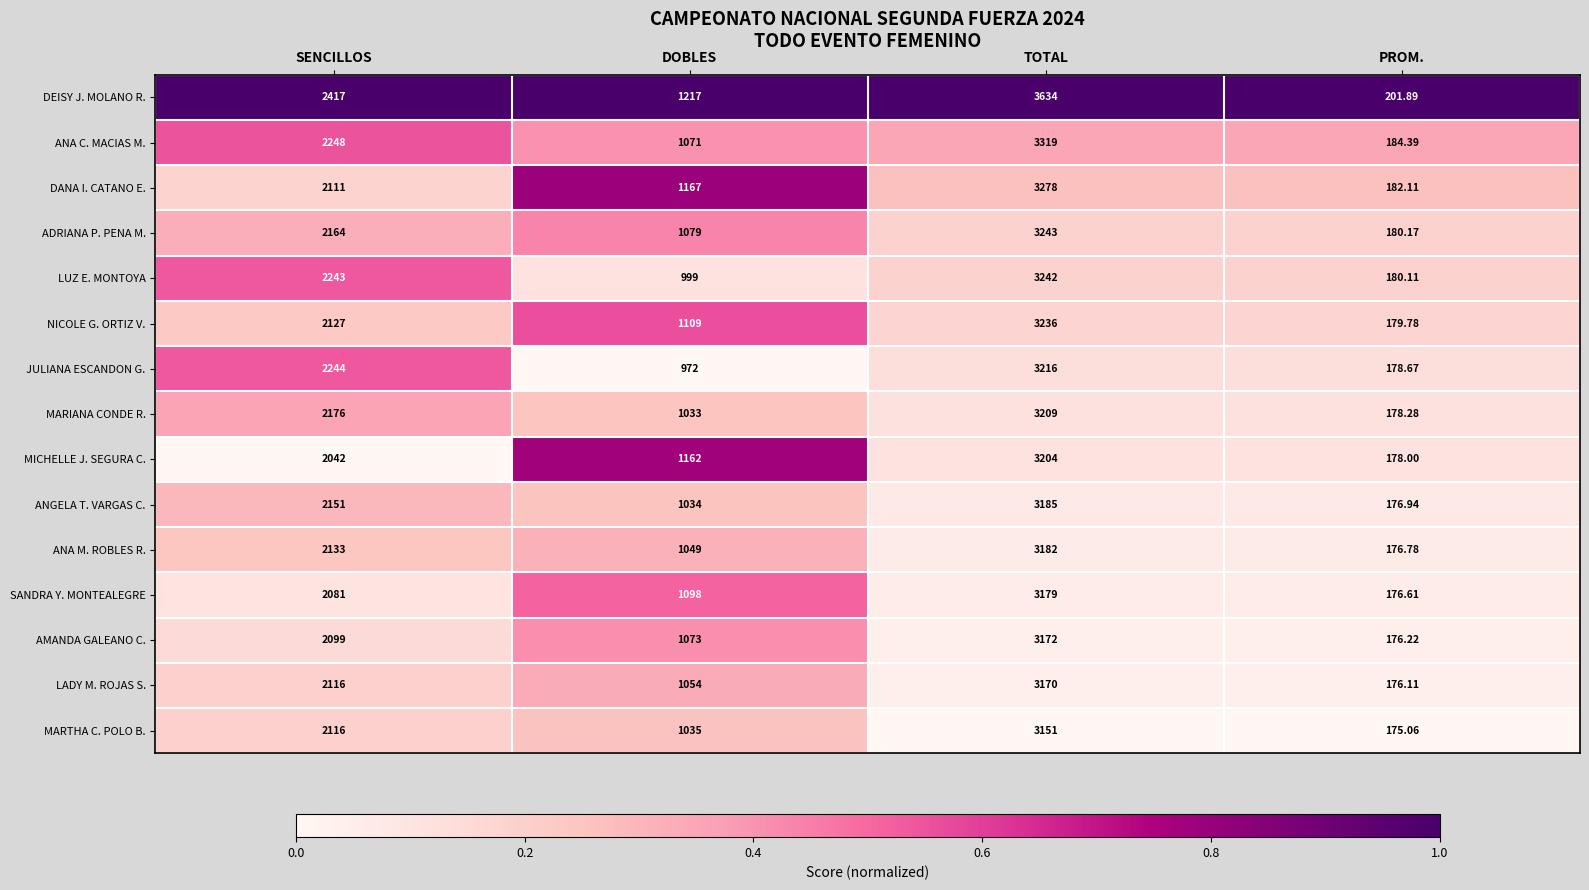

List the series in order of their peak value, highest first.

DEISY J. MOLANO R., ANA C. MACIAS M., DANA I. CATANO E., ADRIANA P. PENA M., LUZ E. MONTOYA, NICOLE G. ORTIZ V., JULIANA ESCANDON G., MARIANA CONDE R., MICHELLE J. SEGURA C., ANGELA T. VARGAS C., ANA M. ROBLES R., SANDRA Y. MONTEALEGRE, AMANDA GALEANO C., LADY M. ROJAS S., MARTHA C. POLO B.